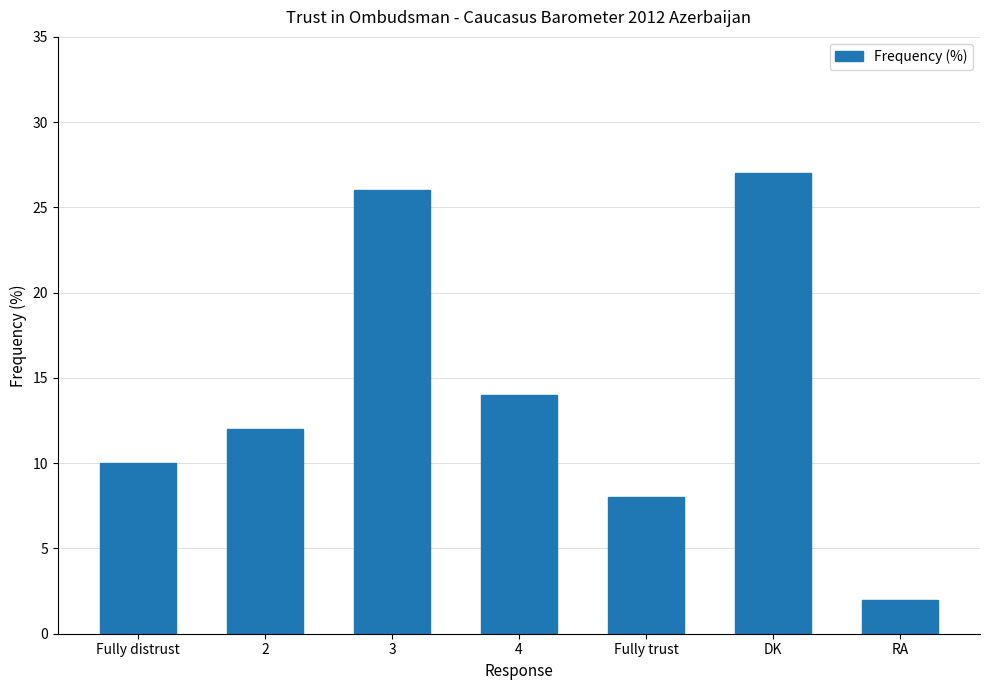

Rank the categories by value from highest to lowest.

DK, 3, 4, 2, Fully distrust, Fully trust, RA